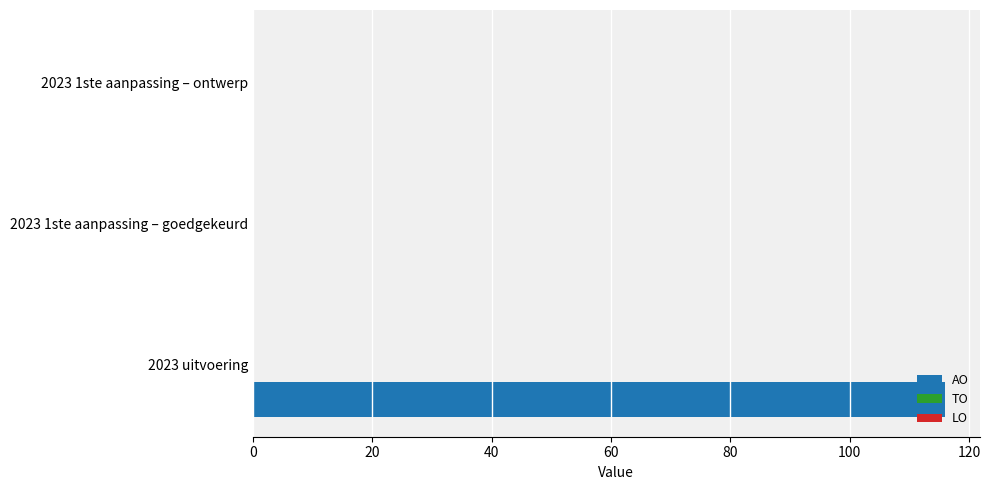

True or false: the data shows 116 at 2023 uitvoering.

True